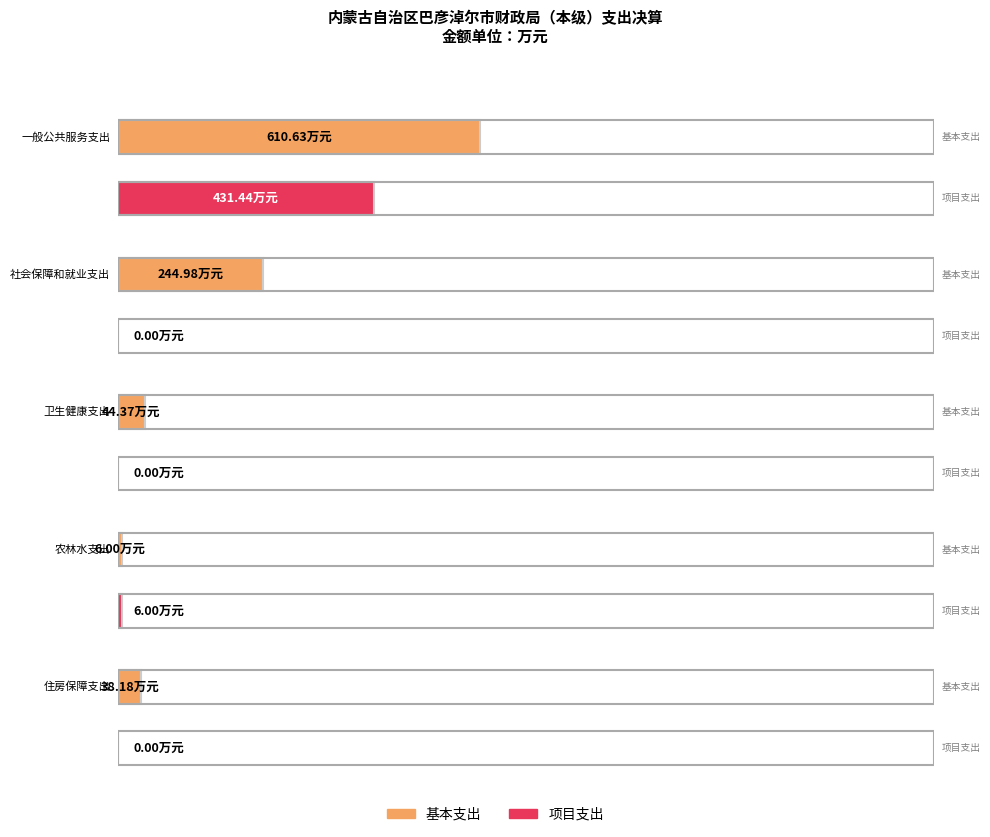

Which series changed the most between 农林水支出 and 住房保障支出?

基本支出